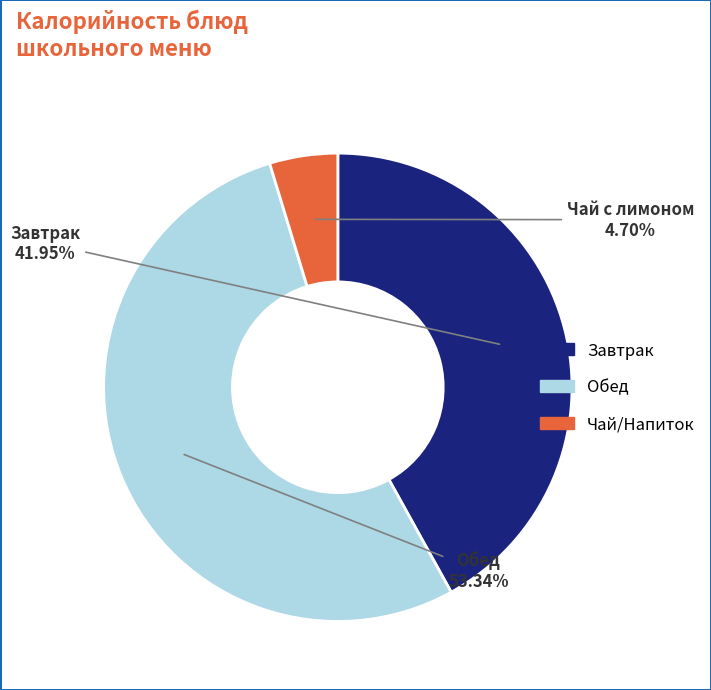

Is there a majority slice in this chart?

Yes